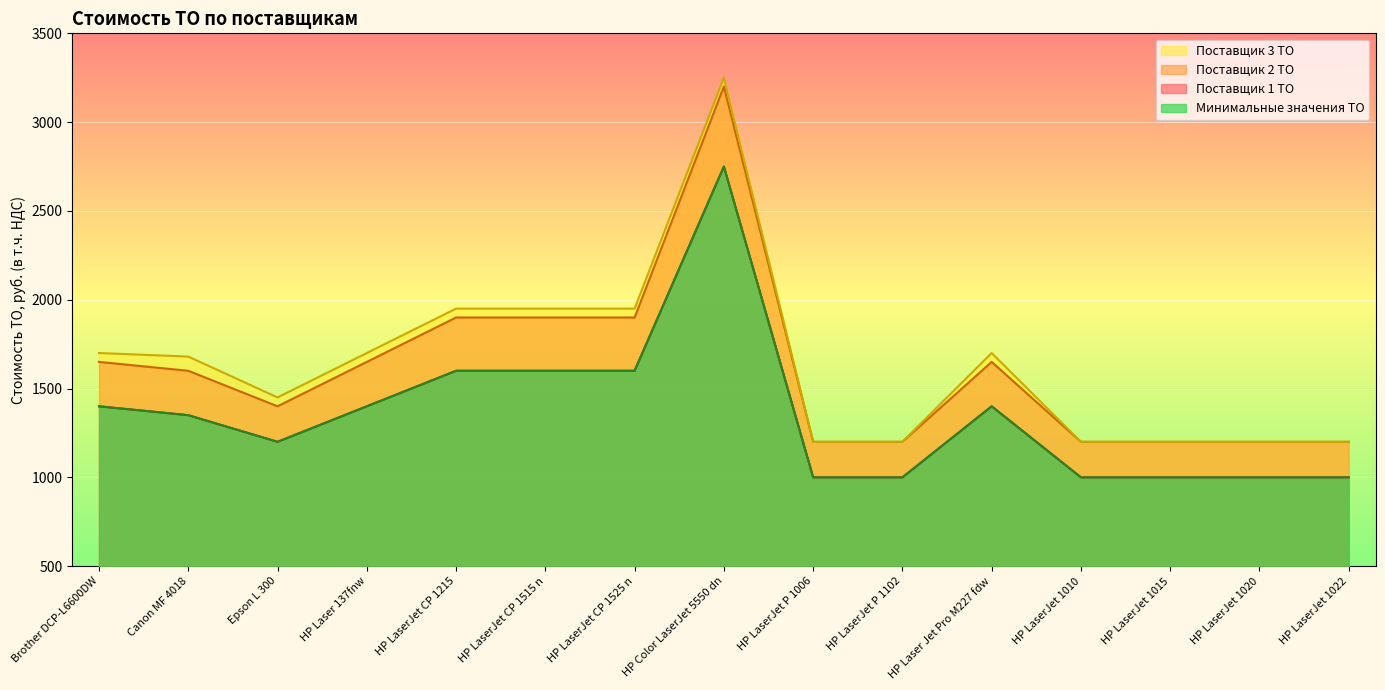

What is the difference between the maximum and minimum values in the Поставщик 1 ТО series?

1750